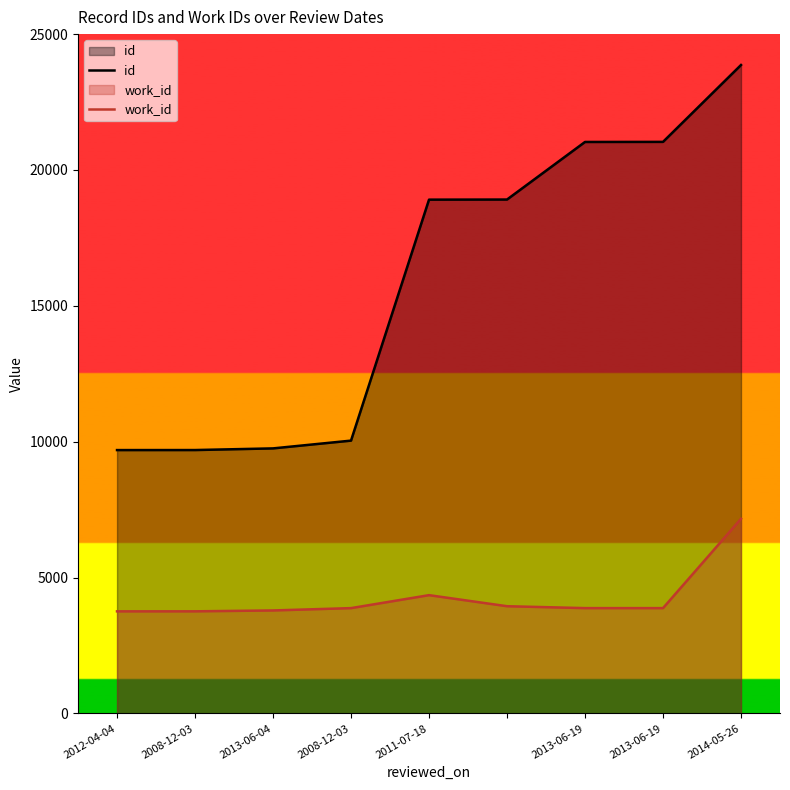

The value of id at 2012-04-04 is 12943. True or false?

False